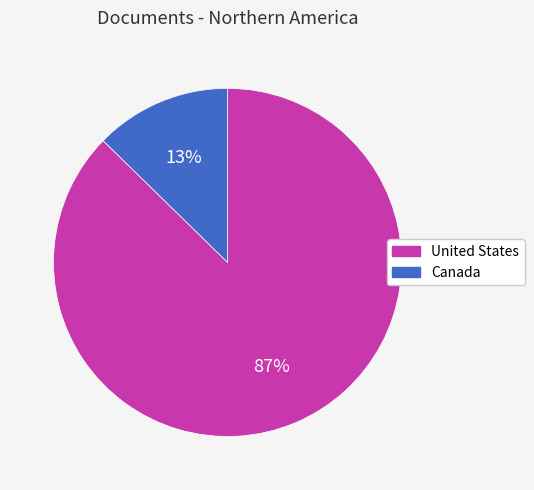

The United States slice represents 99% of the pie. True or false?

False